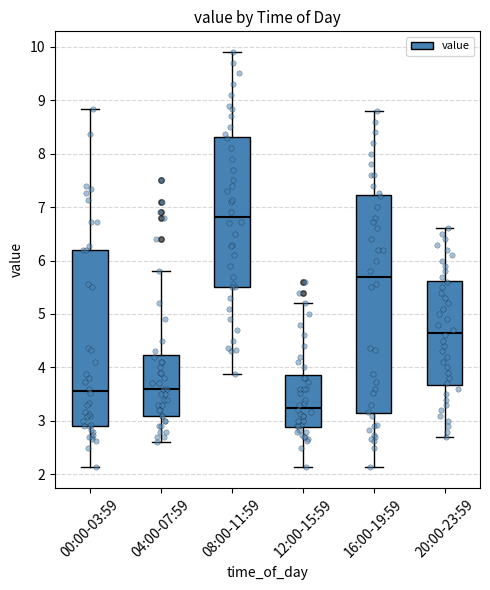

Reading left to right, read every box against the y-axis: the position of its median line, the range the box covers, and the ends of its whiskers. The values are not printed on the chart, so give them approximately, as read against the axis.

00:00-03:59: median 3.6, box 2.9 to 6.2, whiskers 2.1 to 8.8
04:00-07:59: median 3.6, box 3.1 to 4.2, whiskers 2.6 to 5.8
08:00-11:59: median 6.8, box 5.5 to 8.3, whiskers 3.9 to 9.9
12:00-15:59: median 3.3, box 2.9 to 3.9, whiskers 2.1 to 5.2
16:00-19:59: median 5.7, box 3.2 to 7.2, whiskers 2.1 to 8.8
20:00-23:59: median 4.7, box 3.7 to 5.6, whiskers 2.7 to 6.6